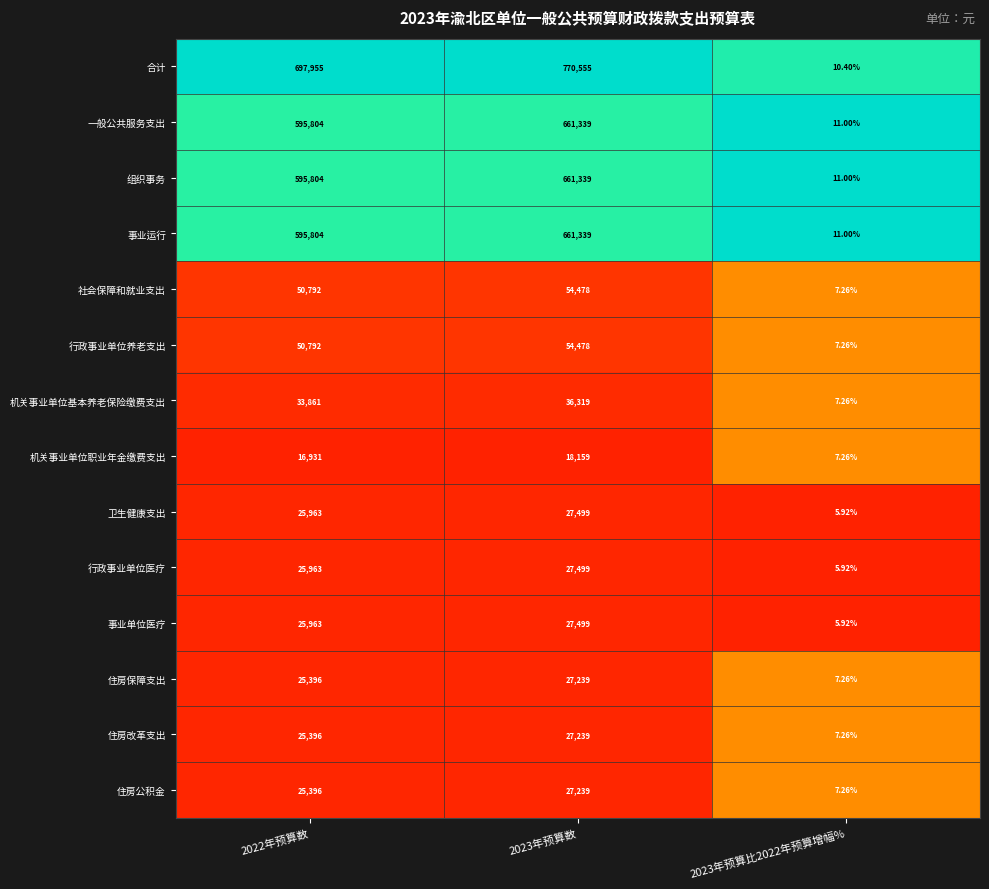

Which series has the widest spread of values?

合计